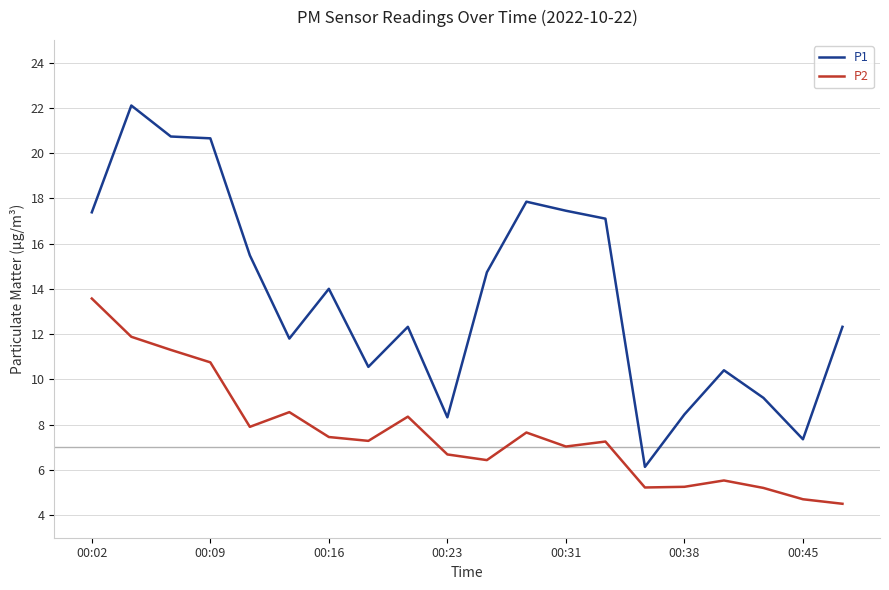

List the series in order of their peak value, lowest first.

P2, P1